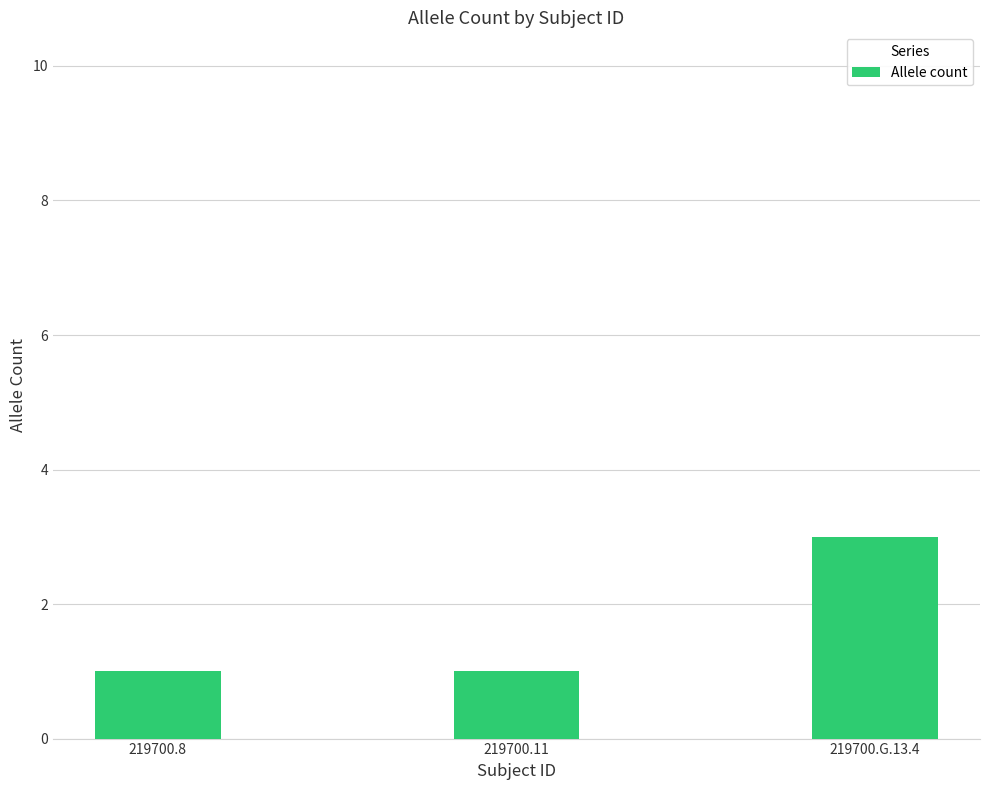

How many distinct data groups are displayed?

1